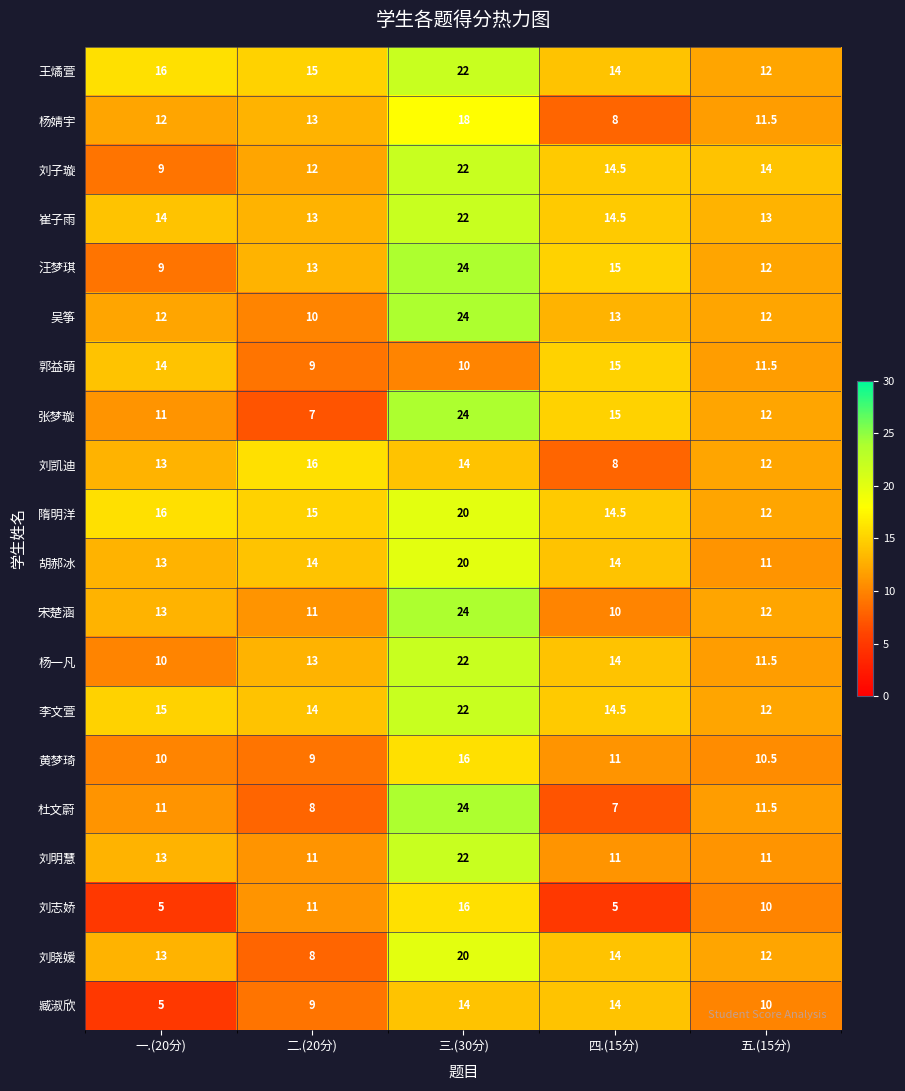

How many 臧淑欣 values are between 9 and 14?

4